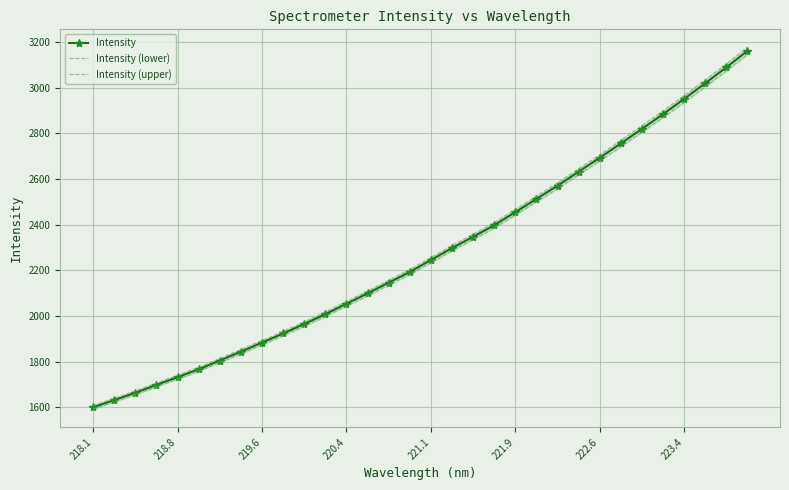

Which series has the largest total across all categories?

Intensity (upper)